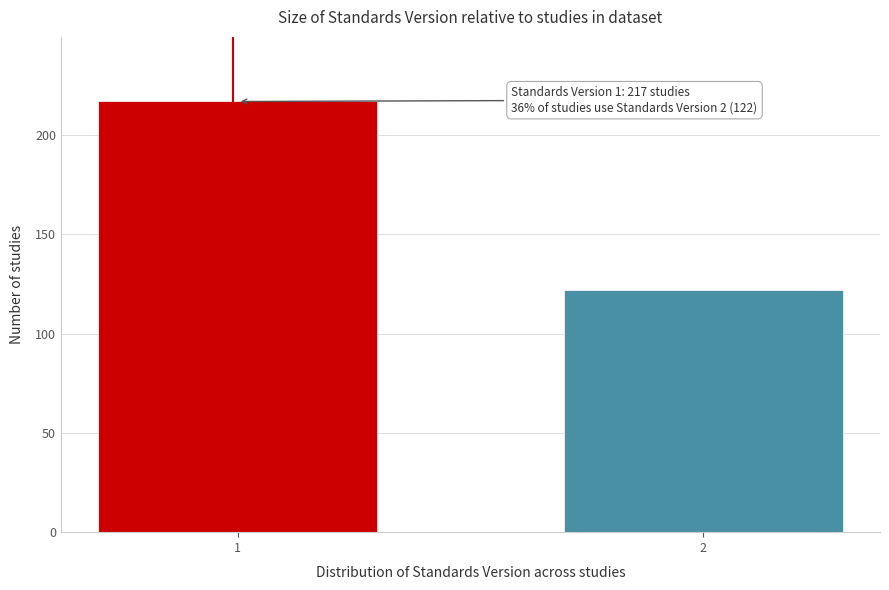

Reading left to right, list all the values displayed in this chart.

1=217	2=122